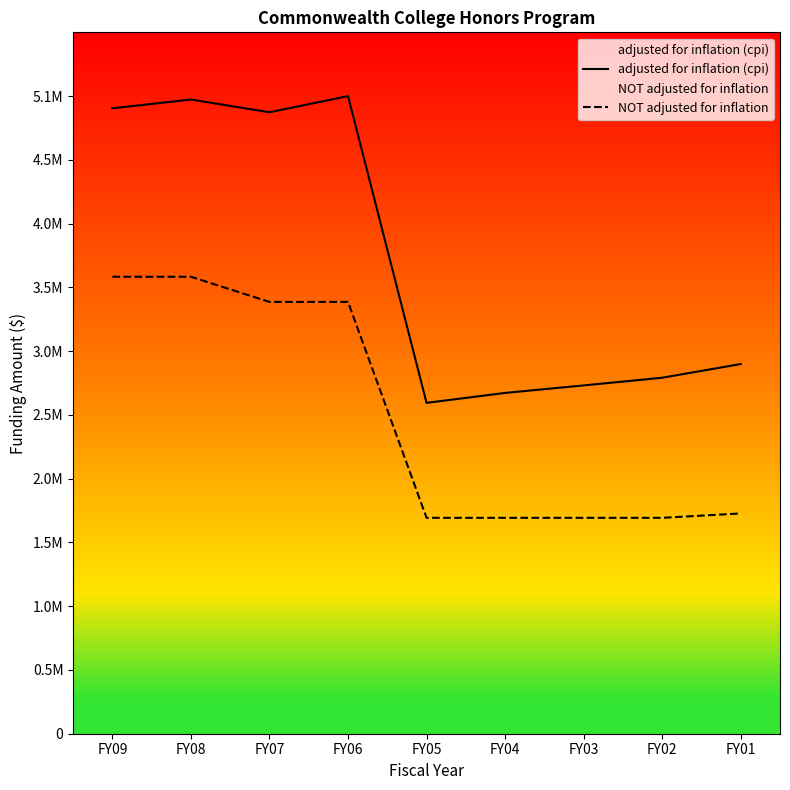

Where does the NOT adjusted for inflation series first go above 1750000?

FY09